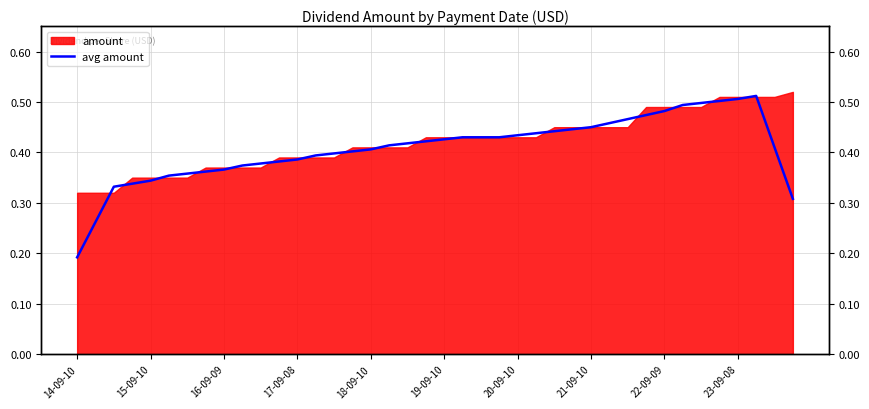

What is the change in value from 16-09-09 to 23?

+0.1